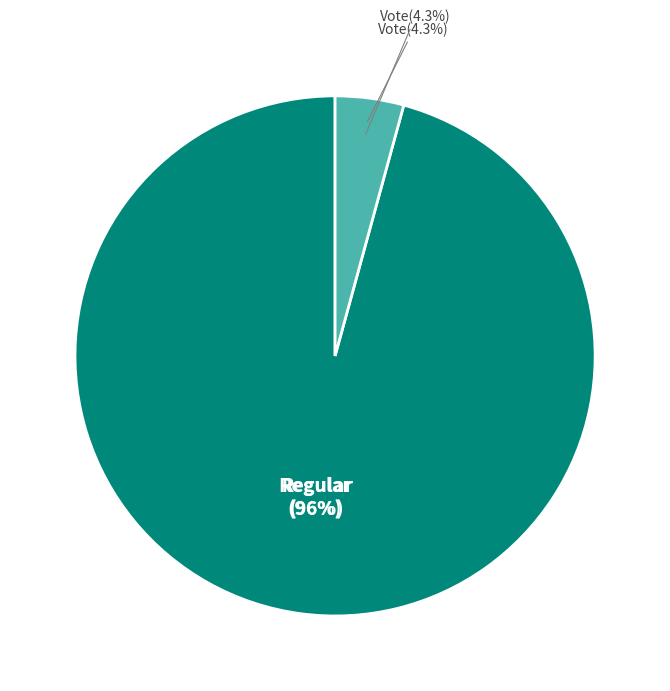

What percentage is NOT represented by Regular (io_index=45)?

4.3%